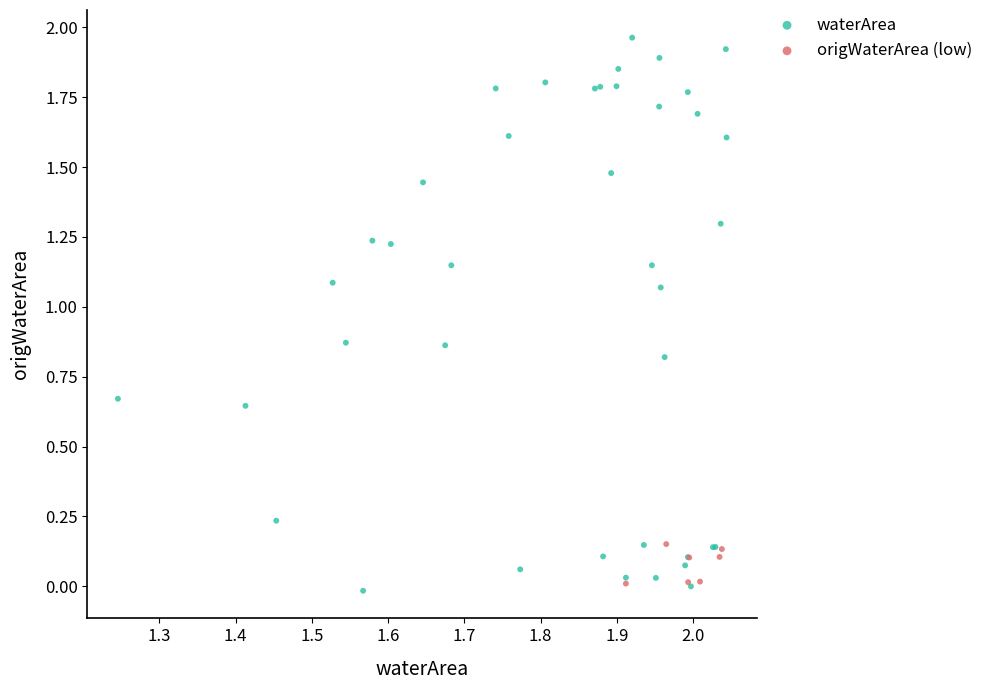

Which series has the widest spread of Y values?

waterArea